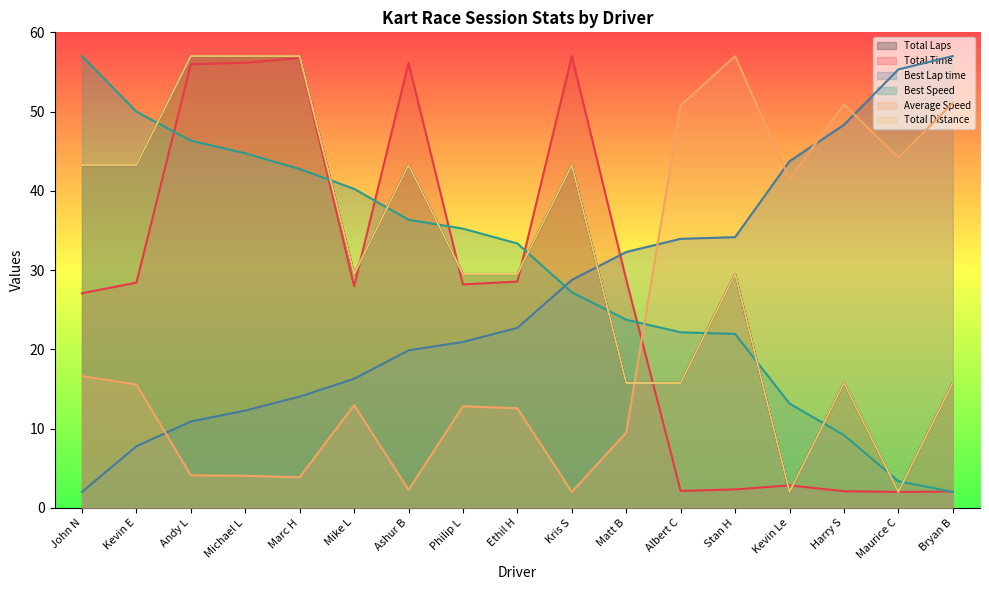

Reading right to left, transcribe all the data shown in this chart.

Total Laps: 15.7	2.0	15.7	2.0	29.5	15.7	15.7	43.2	29.5	29.5	43.2	29.5	57.0	57.0	57.0	43.2	43.2
Total Time: 2.0	2.0	2.1	2.8	2.3	2.1	28.8	57.0	28.5	28.2	56.1	28.0	56.8	56.2	56.0	28.4	27.1
Best Lap time: 57.0	55.3	48.3	43.7	34.2	33.9	32.3	28.7	22.7	20.9	19.9	16.3	14.0	12.3	10.9	7.8	2.0
Best Speed: 2.0	3.4	9.2	13.2	21.9	22.1	23.7	27.2	33.4	35.2	36.3	40.2	42.7	44.7	46.3	50.0	57.0
Average Speed: 51.1	44.2	50.9	41.5	57.0	50.8	9.5	2.0	12.6	12.8	2.3	13.0	3.8	4.0	4.1	15.5	16.6
Total Distance: 15.7	2.0	15.7	2.0	29.5	15.7	15.7	43.2	29.5	29.5	43.2	29.5	57.0	57.0	57.0	43.2	43.2